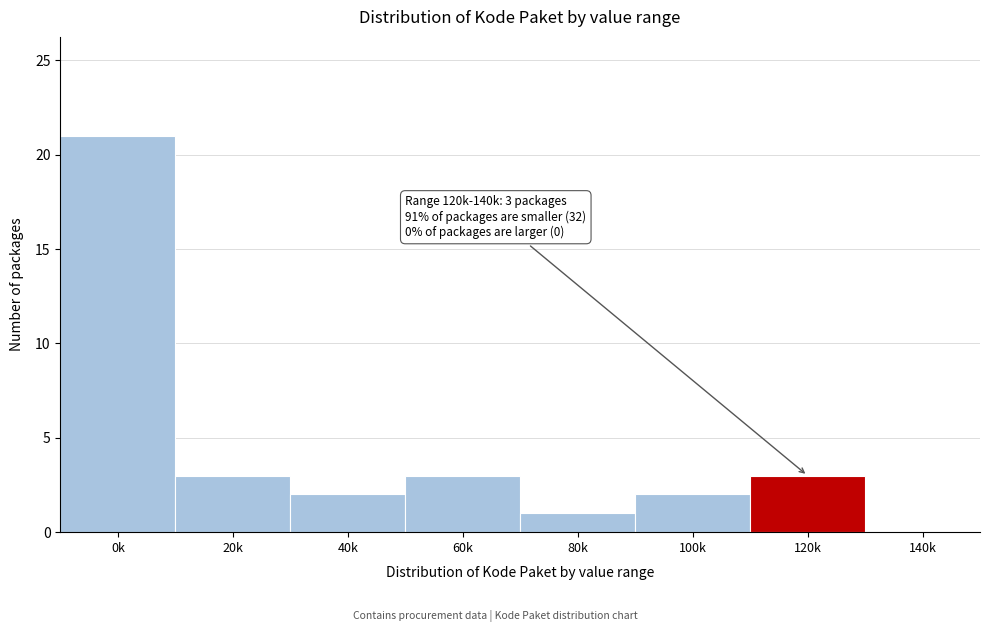

Reading left to right, what are all the values shown in this chart?

0k=21	20k=3	40k=2	60k=3	80k=1	100k=2	120k=3	140k=0